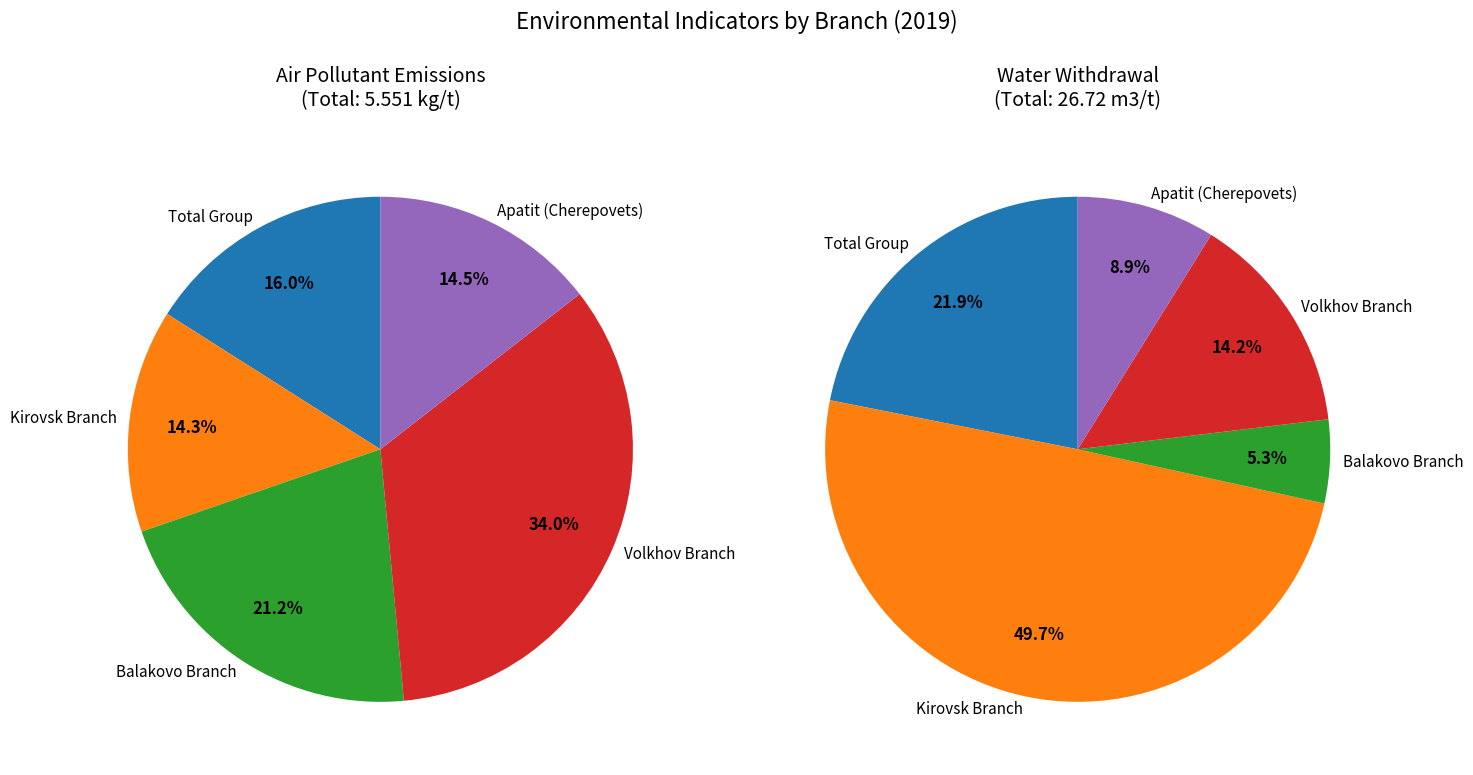

To the nearest percent, what portion does Kirovsk Branch represent?

14%